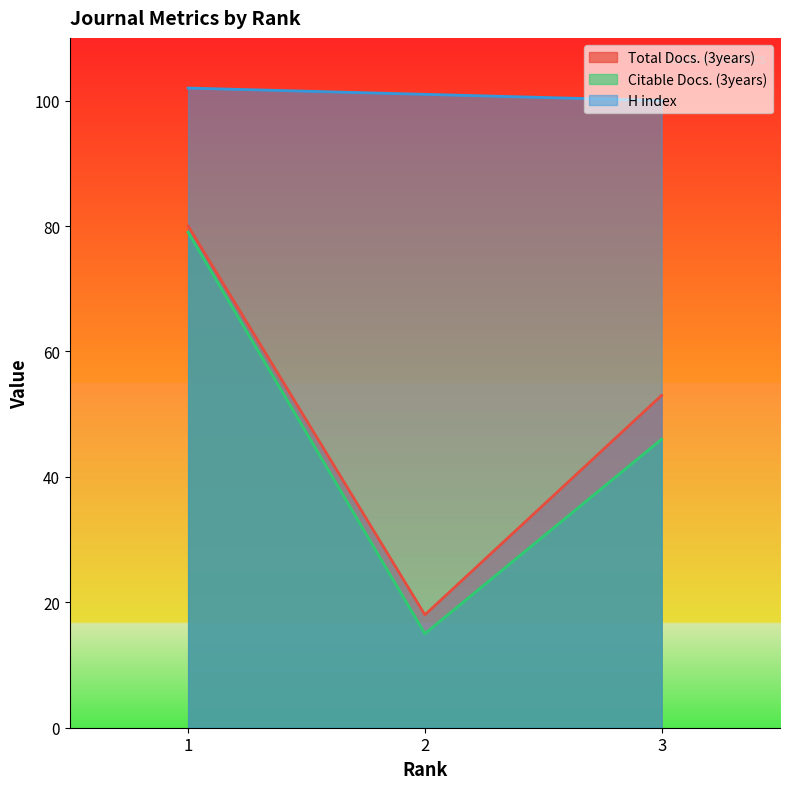

What is the difference between the Total Docs. (3years) values at 1 and 3?

27